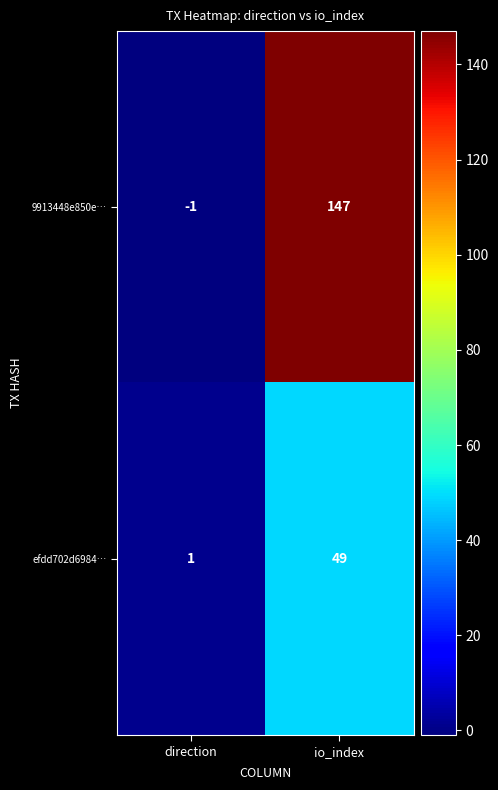

Between direction and io_index, which series saw the biggest shift?

9913448e850e…